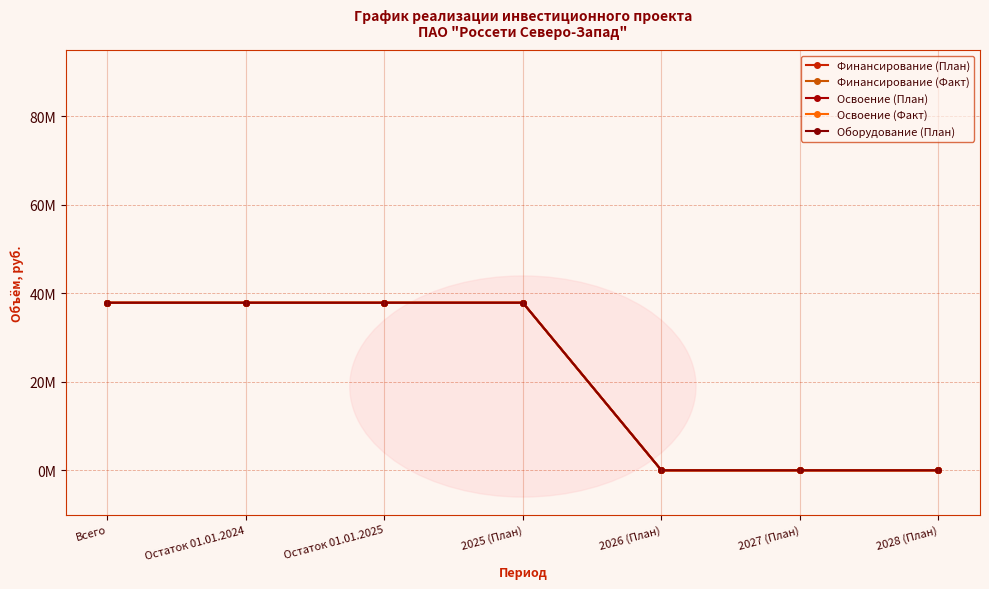

Between Остаток 01.01.2025 and 2026 (План), which series saw the biggest shift?

Финансирование (План)